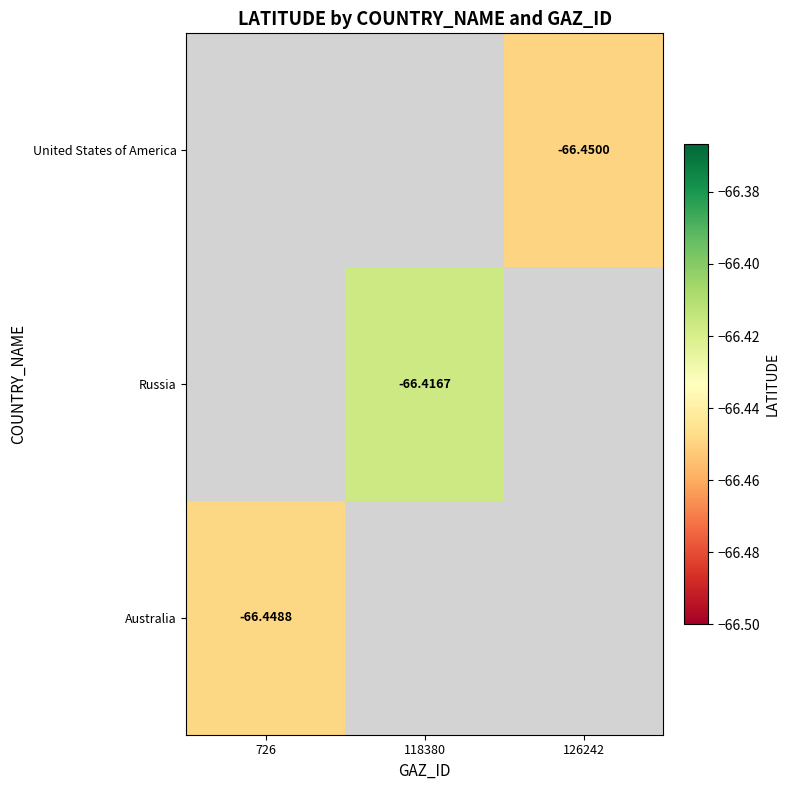

Is the value of United States of America at 126242 greater than the value of Australia at 726?

No